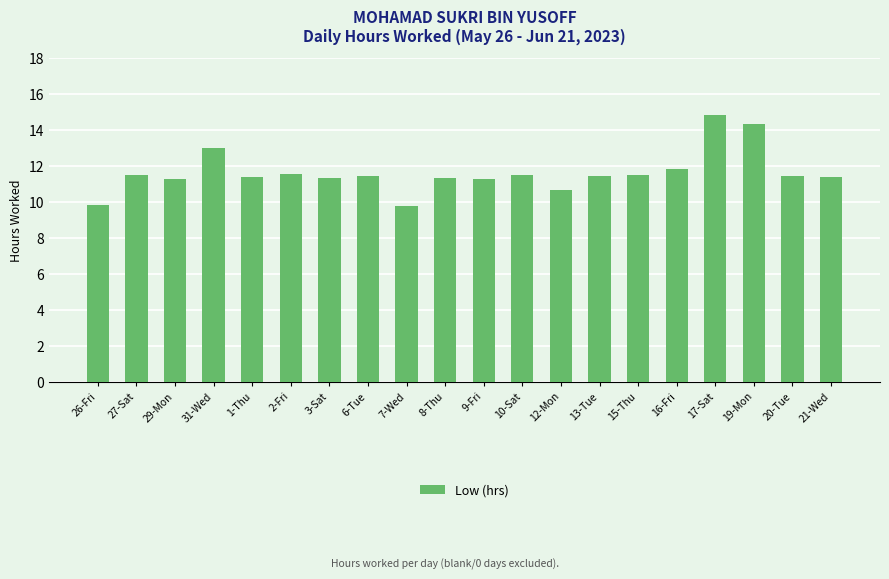

Where does the data first go above 11?

27-Sat